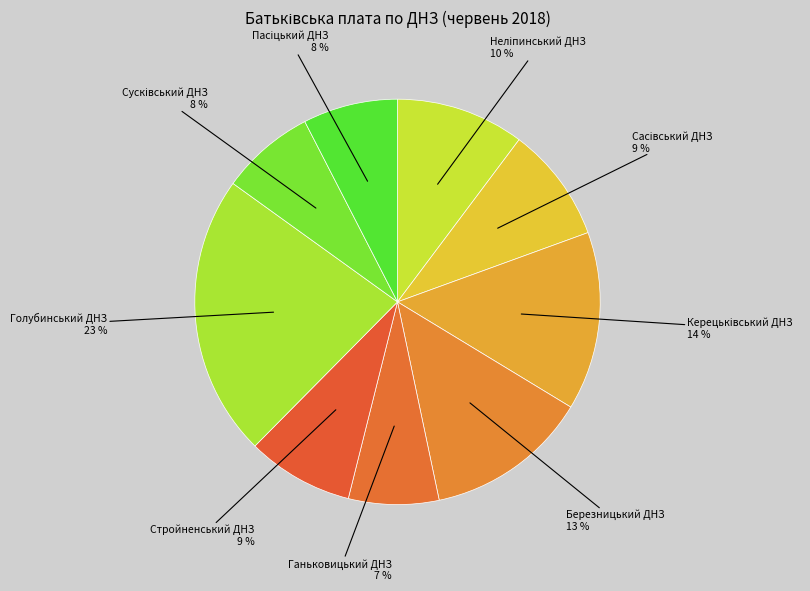

Count the number of slices in the pie.

9